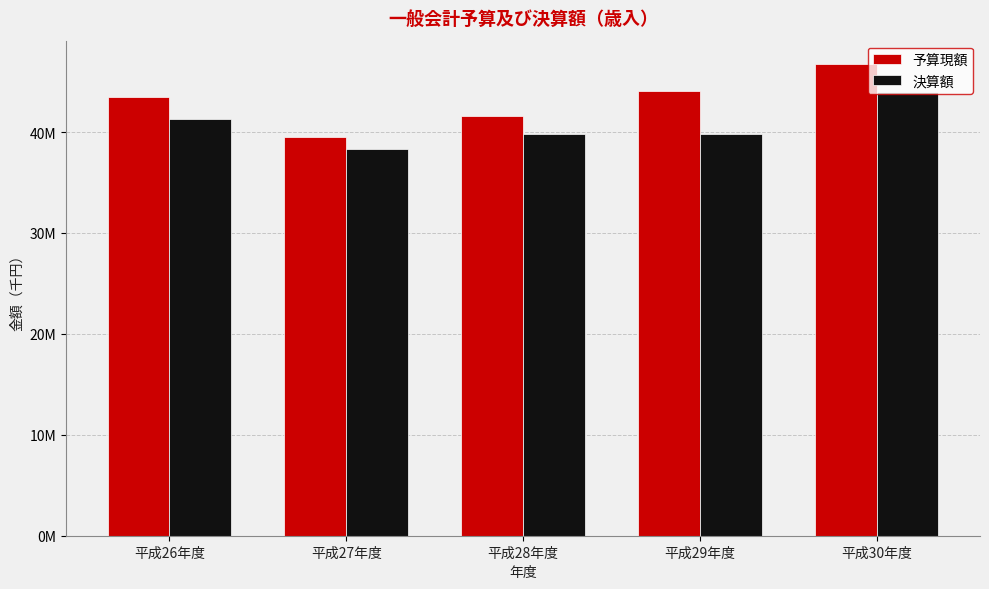

What is the difference between the second highest and minimum values in the 予算現額 series?

4571380